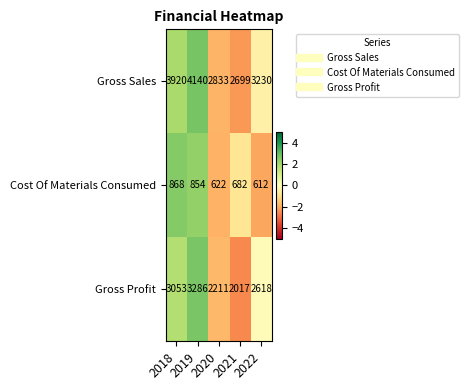

Rank the series by their average value, from highest to lowest.

Gross Sales, Gross Profit, Cost Of Materials Consumed